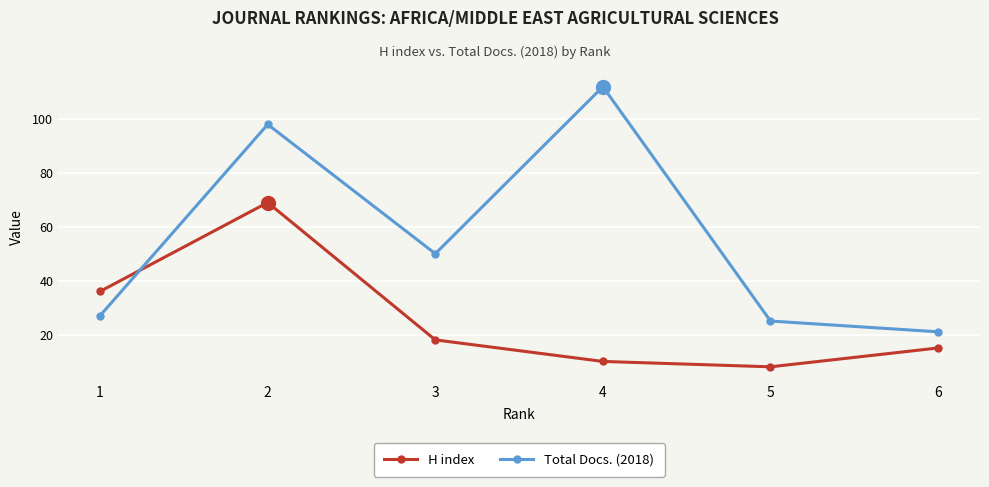

How many interior local valleys does the Total Docs. (2018) series have?

1